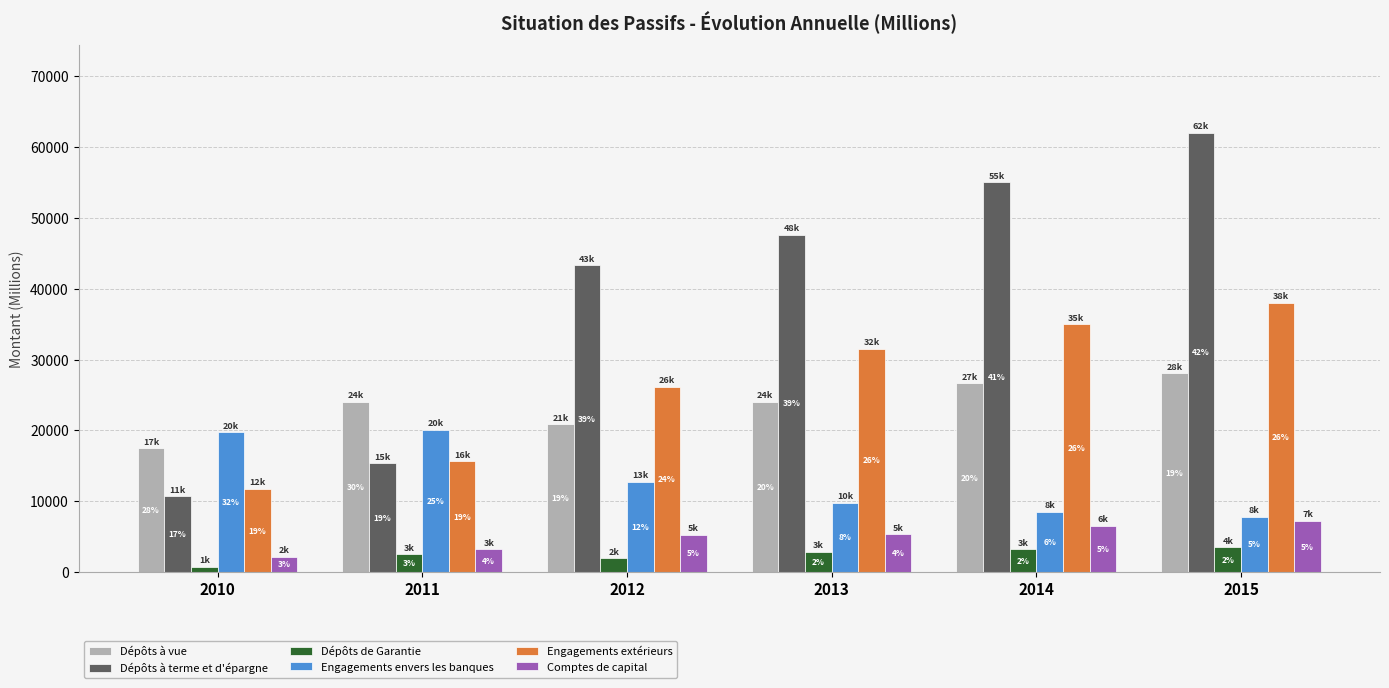

How many bars are there in each group?

6